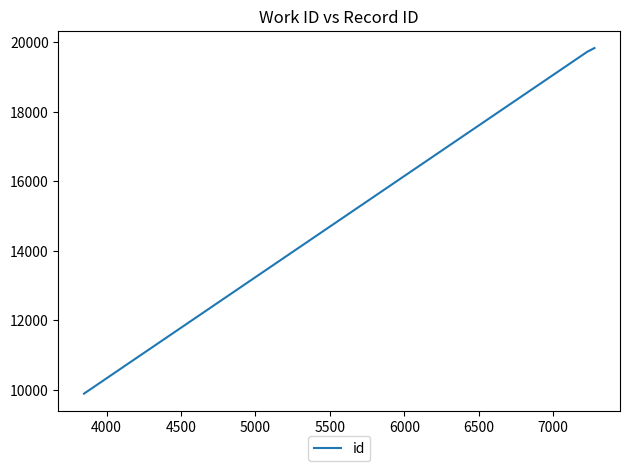

What is the smallest value displayed?

9892